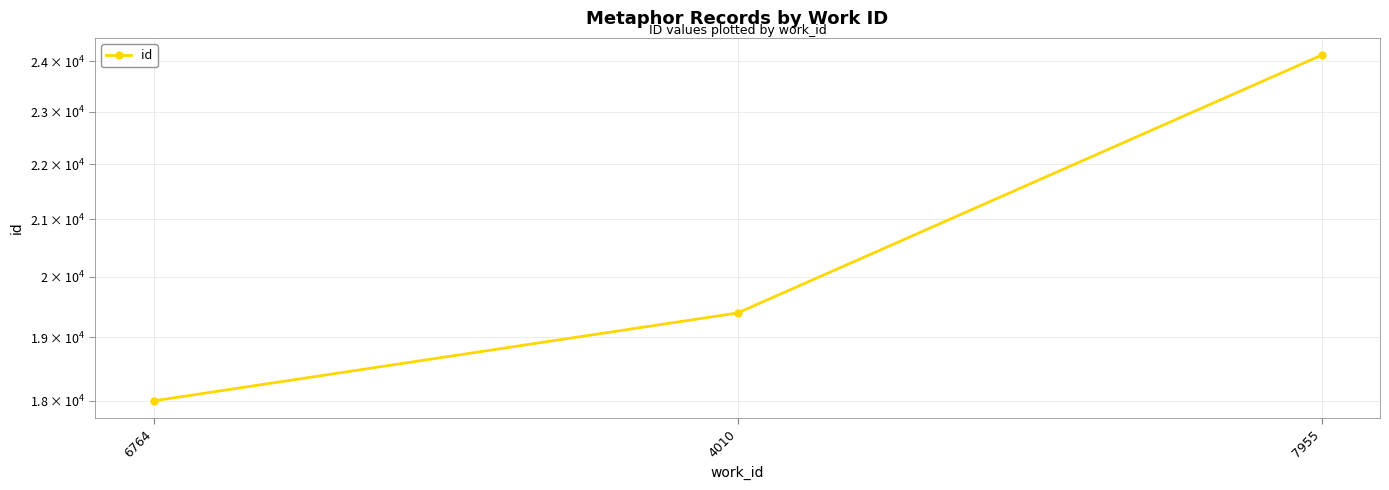

What is the difference between the maximum and minimum values?

6126